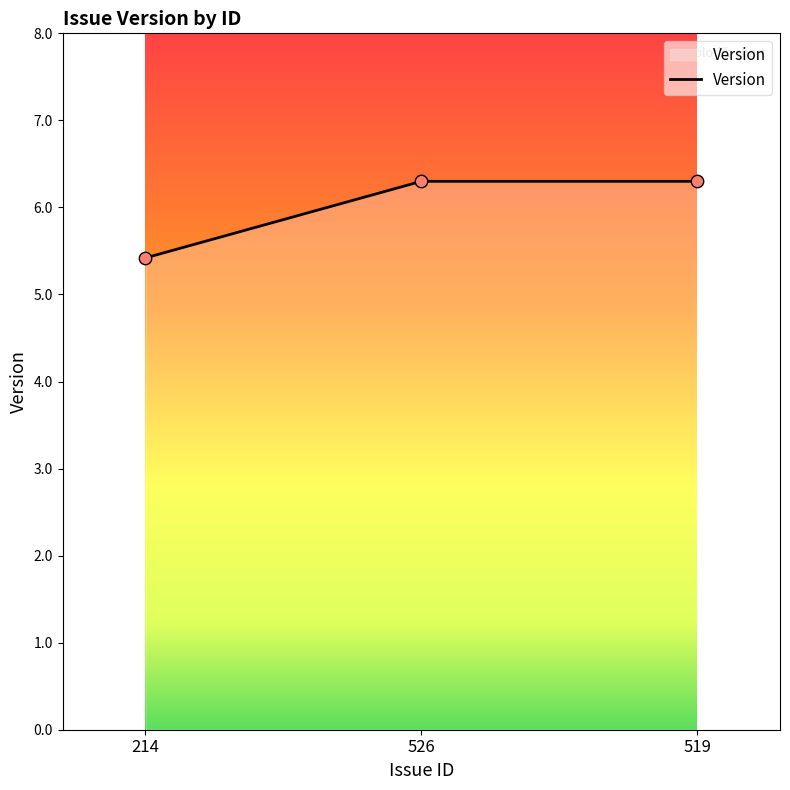

What is the ratio of the value at 519 to the value at 526?

1.0